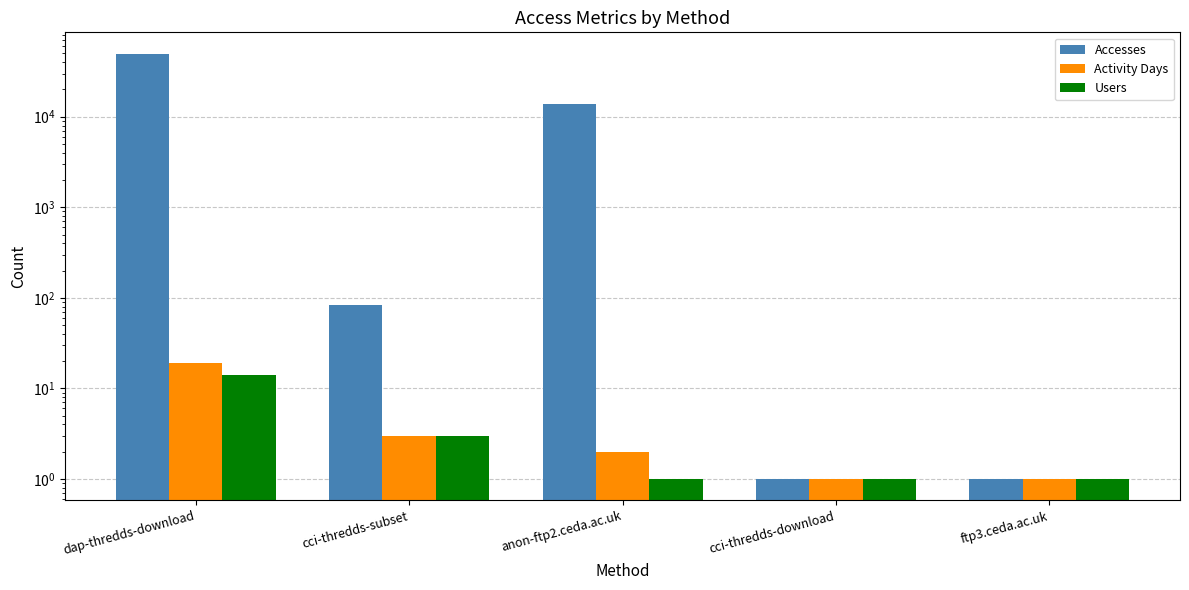

Count the number of data series in this chart.

3